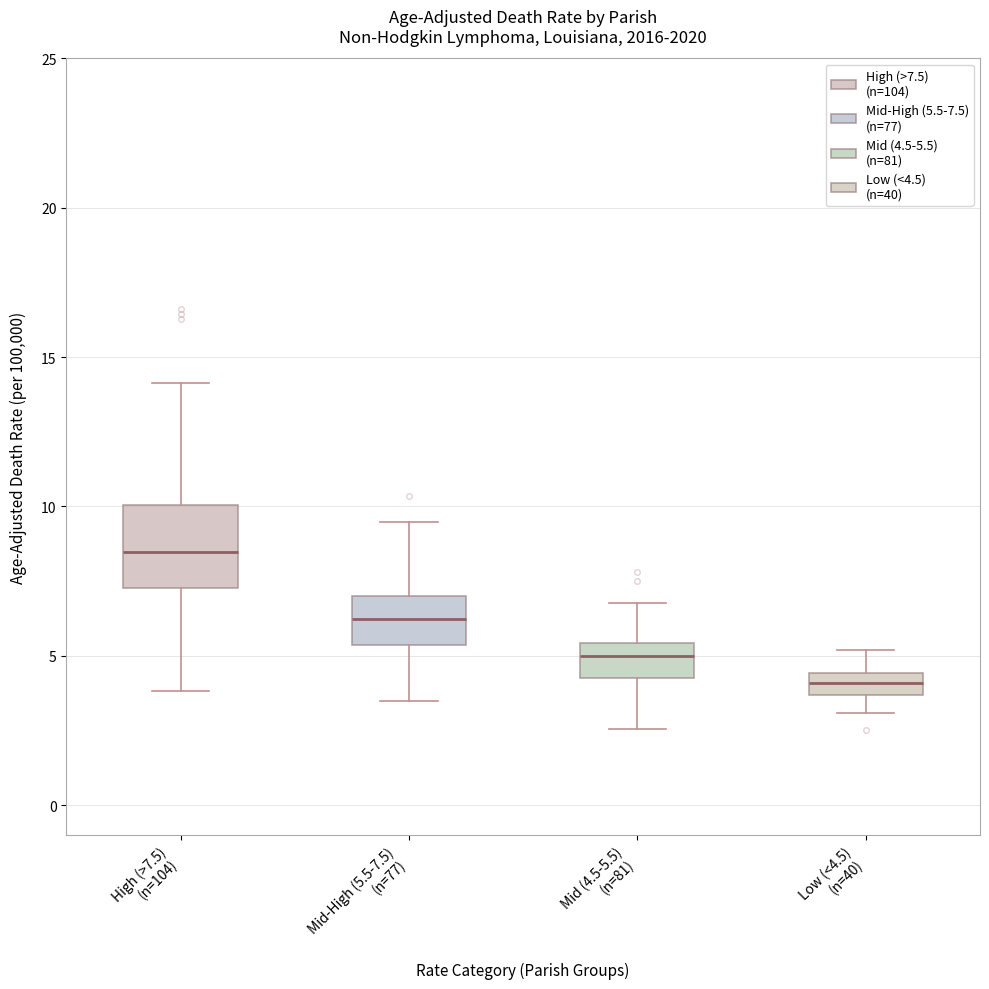

Which box's median line is the highest?

High (>7.5) (n=104)